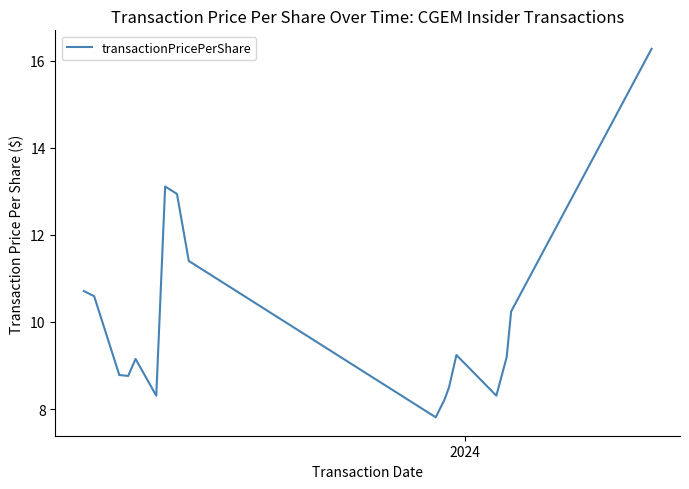

What is the average value?

10.1